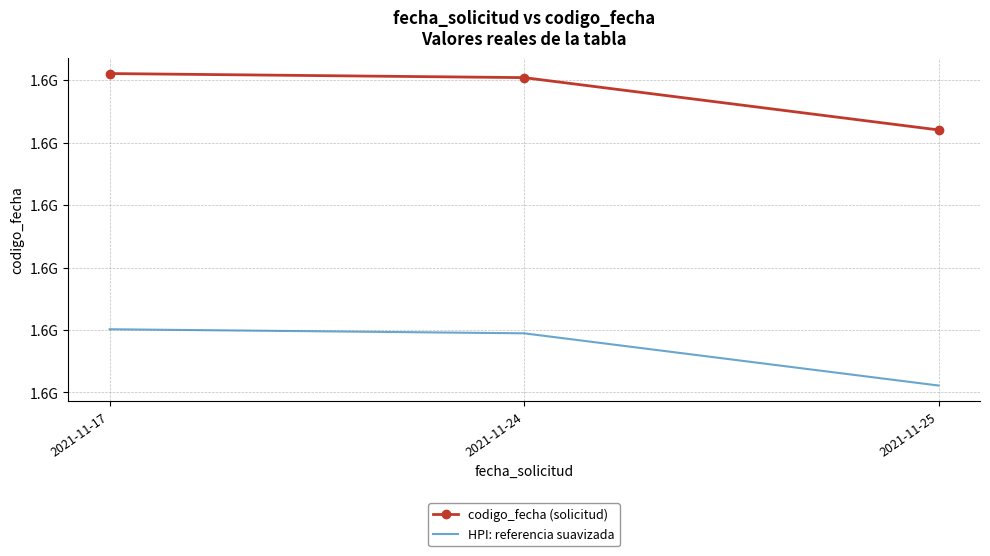

What are all the series names shown in the legend?

codigo_fecha (solicitud), HPI: referencia suavizada